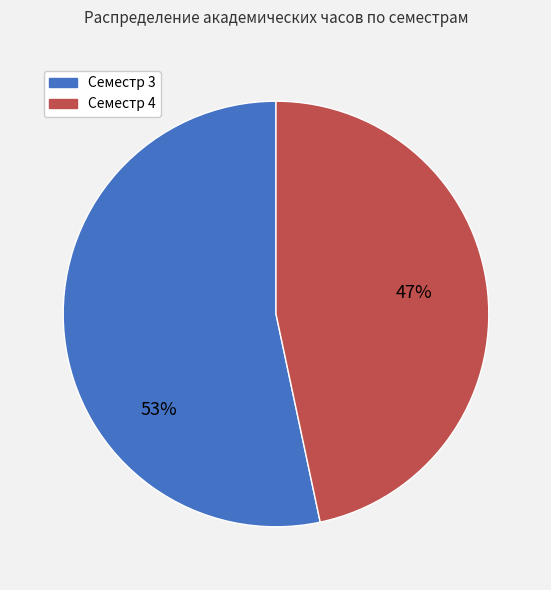

Does any single category account for the majority?

Yes